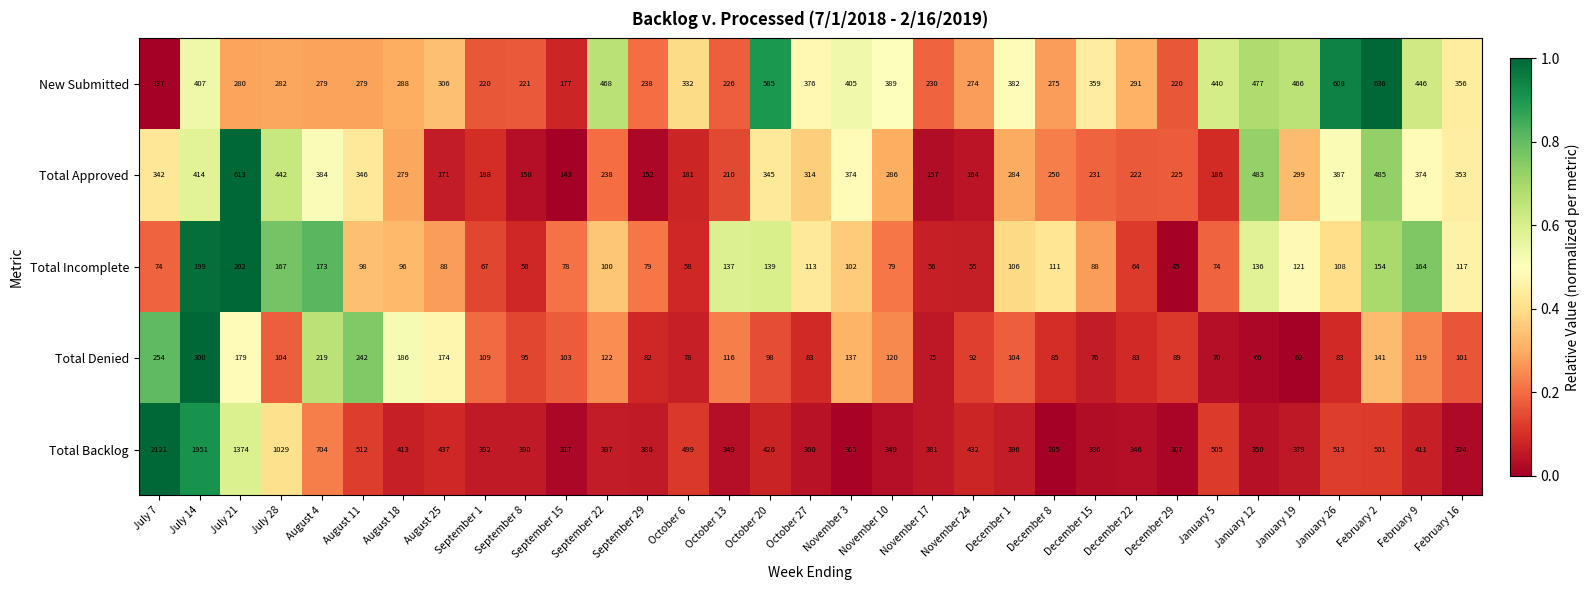

What value does the Total Backlog series have at November 3, to the nearest 50?

300